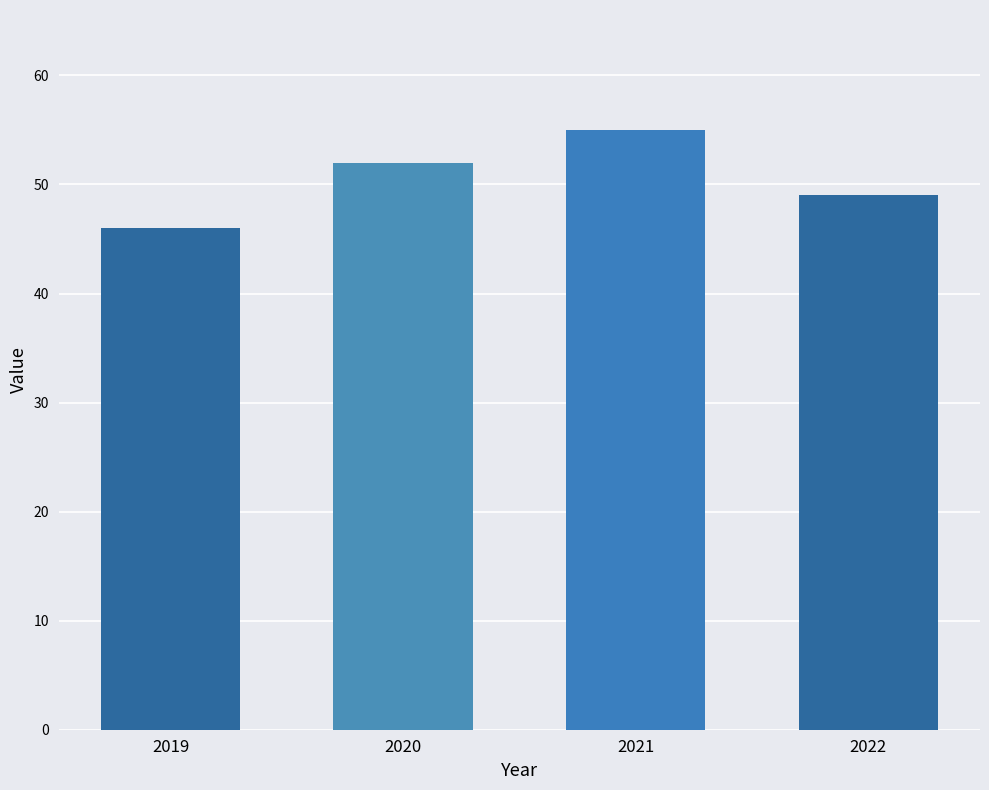

What is the difference between the values at 2021 and 2020?

3